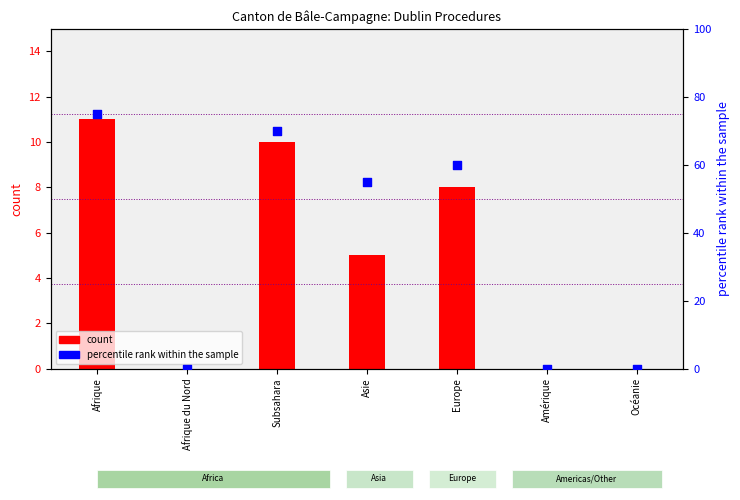

Which series reaches the maximum Y coordinate?

percentile rank within the sample